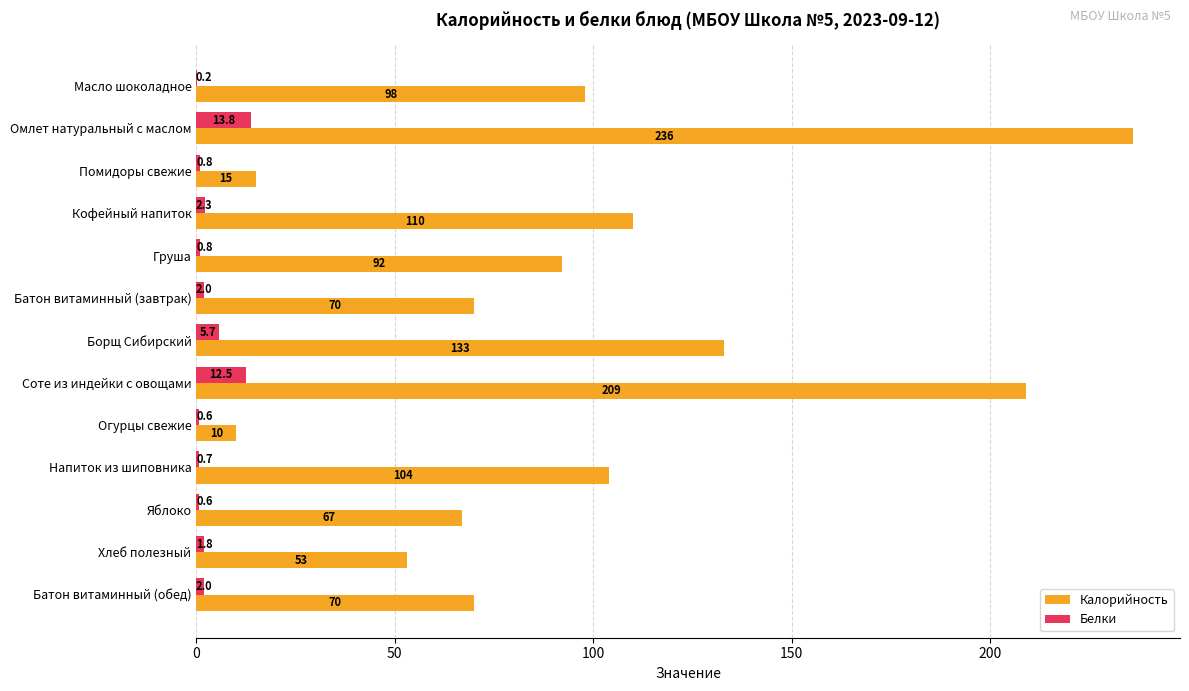

Between Помидоры свежие and Хлеб полезный, which series saw the biggest shift?

Калорийность